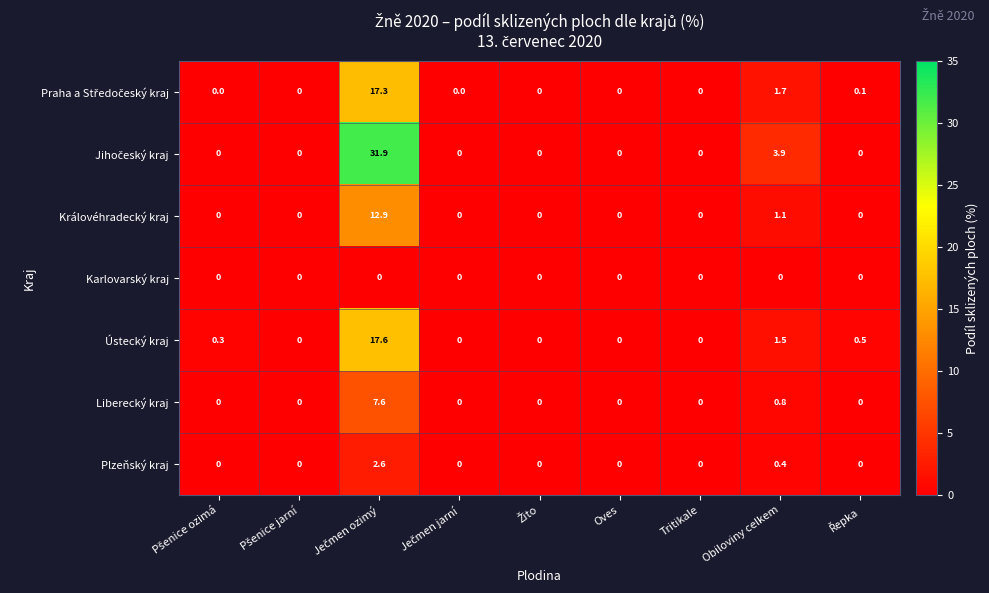

What is the average value of the Plzeňský kraj series?

0.3